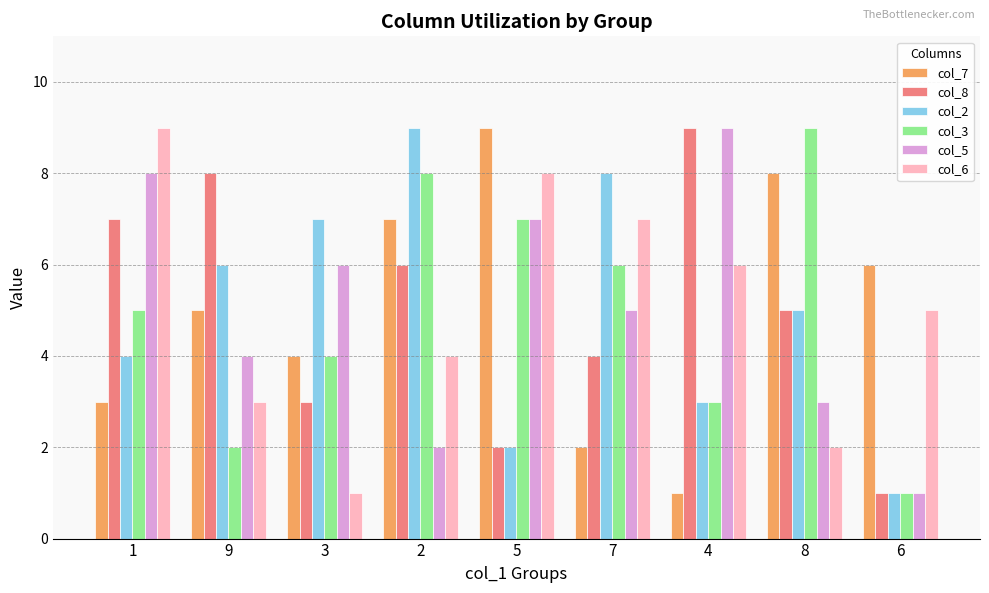

What is the maximum value shown in the chart?

9